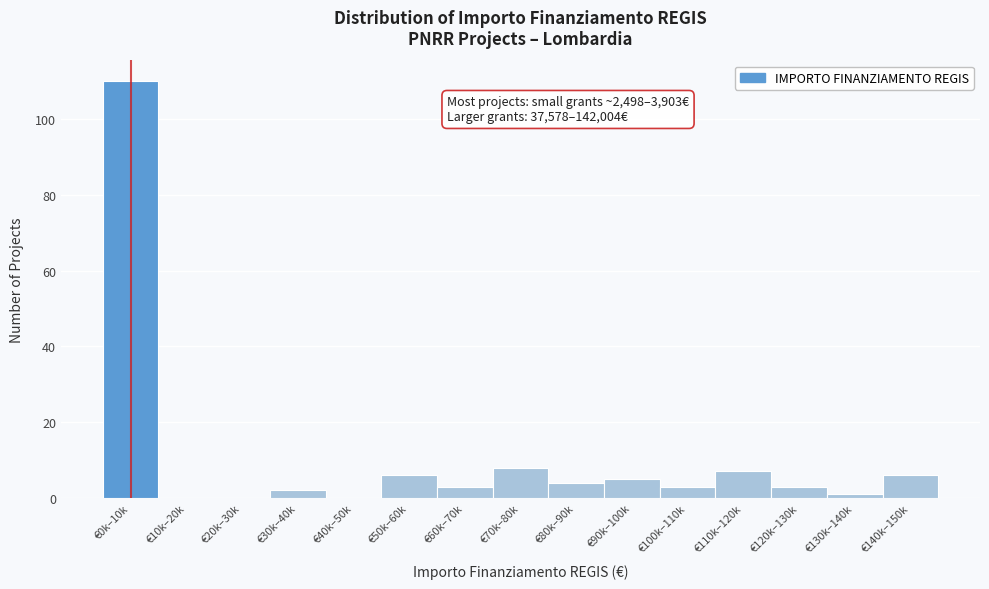

Reading right to left, extract all data points from this chart.

€140k–150k=6	€130k–140k=1	€120k–130k=3	€110k–120k=7	€100k–110k=3	€90k–100k=5	€80k–90k=4	€70k–80k=8	€60k–70k=3	€50k–60k=6	€40k–50k=0	€30k–40k=2	€20k–30k=0	€10k–20k=0	€0k–10k=110